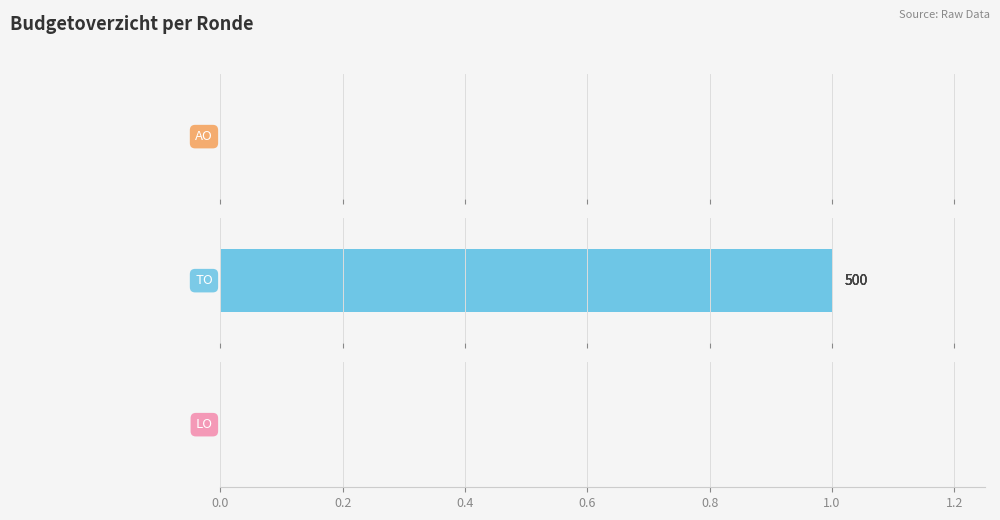

The value of TO at 2023 1ste aanpassing – ontwerp is 706. True or false?

False